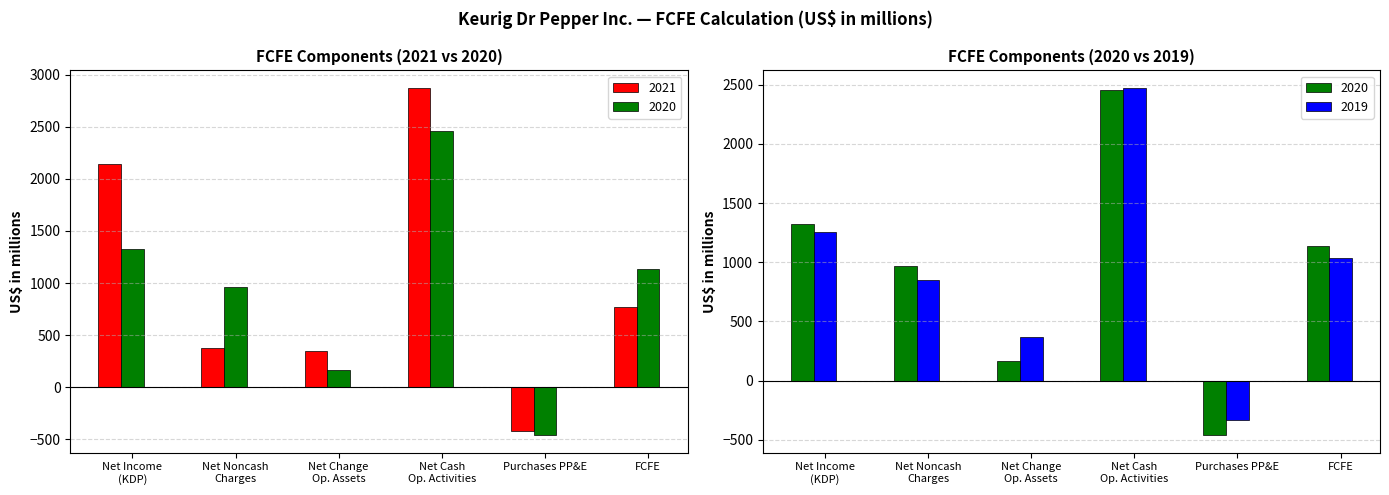

Which category has the highest value across all series?

Net Cash Op. Activities